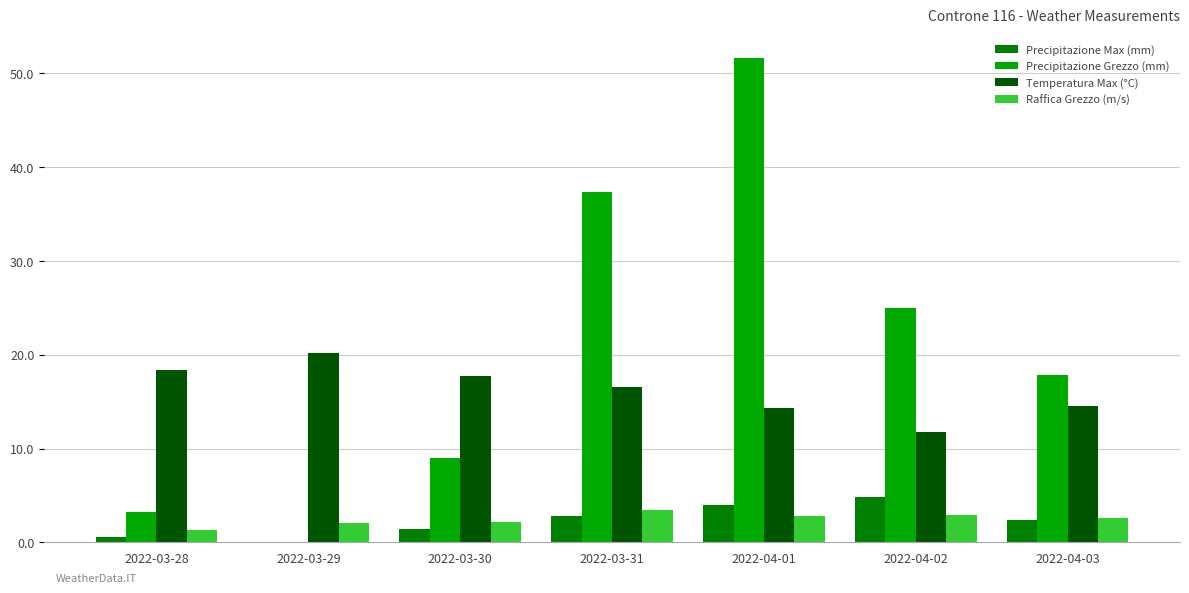

Is it true that Temperatura Max (°C) equals 16.6 at 2022-03-31?

True